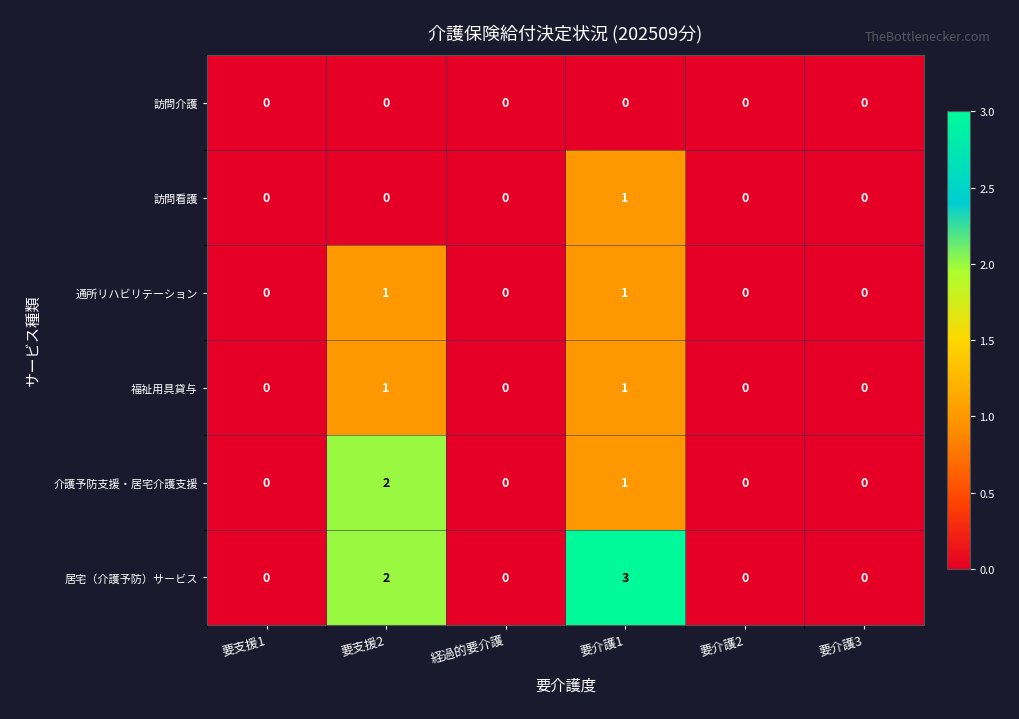

Which series has the largest total across all categories?

居宅（介護予防）サービス